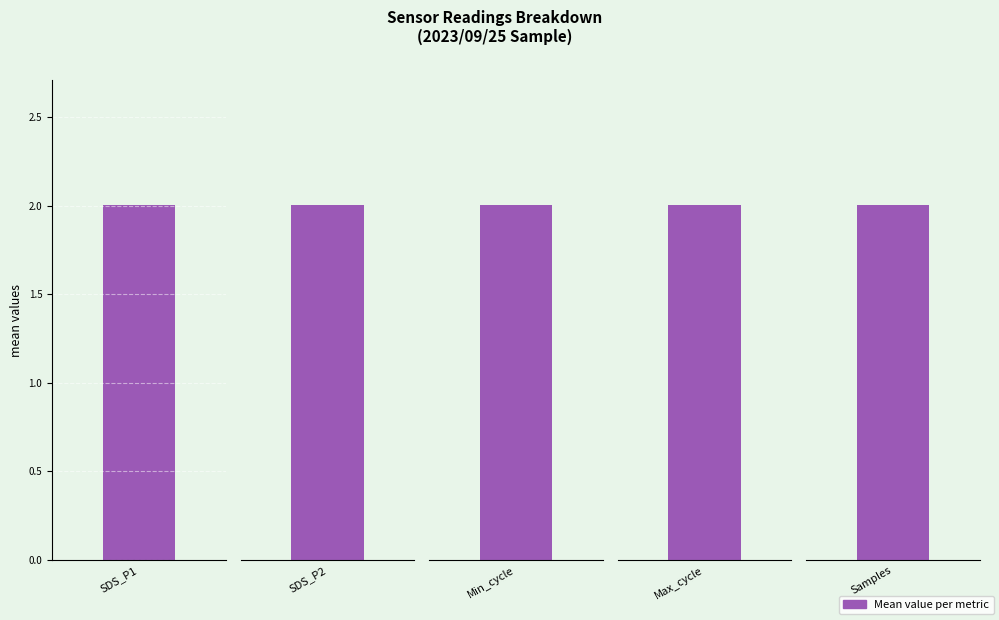

What is the label of the 4th bar from the right?

SDS_P2